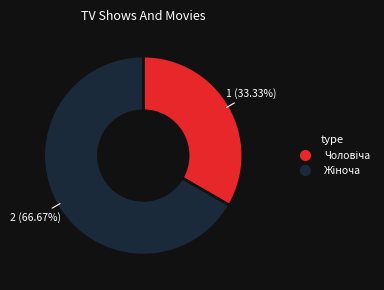

Does any single category account for the majority?

Yes